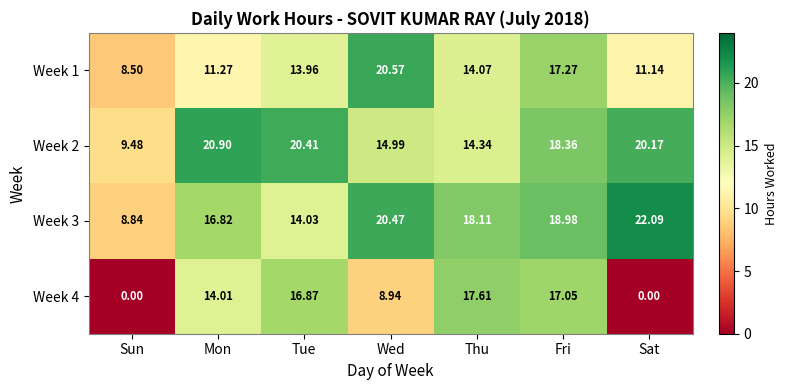

Rank the series by their maximum value, from highest to lowest.

Week 3, Week 2, Week 1, Week 4